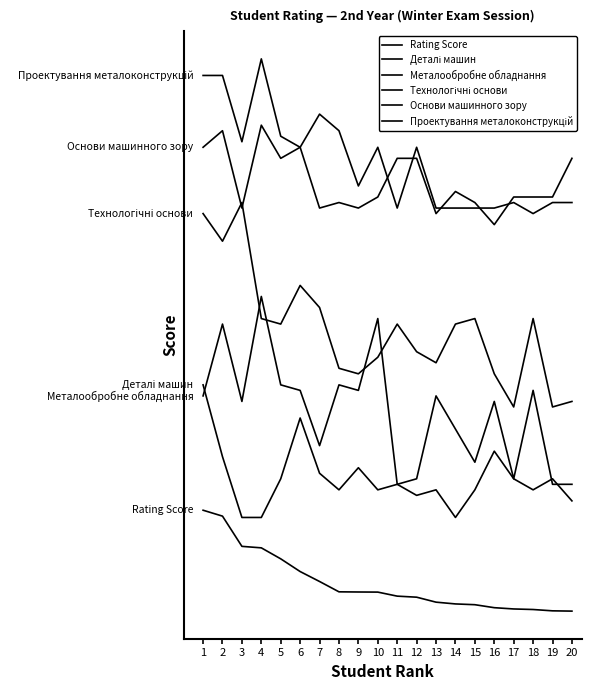

Reading left to right, transcribe all the data shown in this chart.

Rating Score: 86.3	85.2	79.8	79.5	77.5	75.2	73.4	71.5	71.5	71.5	70.8	70.6	69.7	69.3	69.2	68.7	68.4	68.3	68.1	68.0
Деталі машин: 109.0	96.0	85.0	85.0	92.0	103.0	93.0	90.0	94.0	90.0	91.0	89.0	90.0	85.0	90.0	97.0	92.0	90.0	92.0	88.0
Металообробне обладнання: 107.0	120.0	106.0	125.0	109.0	108.0	98.0	109.0	108.0	121.0	91.0	92.0	107.0	101.0	95.0	106.0	92.0	108.0	91.0	91.0
Технологічні основи: 140.0	135.0	142.0	121.0	120.0	127.0	123.0	112.0	111.0	114.0	120.0	115.0	113.0	120.0	121.0	111.0	105.0	121.0	105.0	106.0
Основи машинного зору: 152.0	155.0	141.0	156.0	150.0	152.0	158.0	155.0	145.0	152.0	141.0	152.0	141.0	141.0	141.0	141.0	142.0	140.0	142.0	142.0
Проектування металоконструкцій: 165.0	165.0	153.0	168.0	154.0	152.0	141.0	142.0	141.0	143.0	150.0	150.0	140.0	144.0	142.0	138.0	143.0	143.0	143.0	150.0